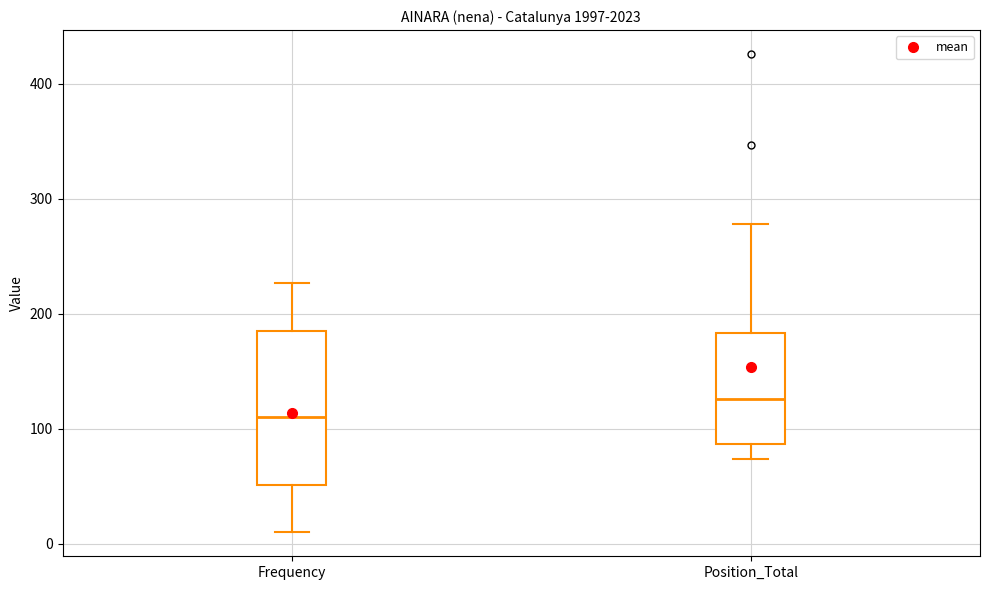

Which box's median line is the lowest?

Frequency